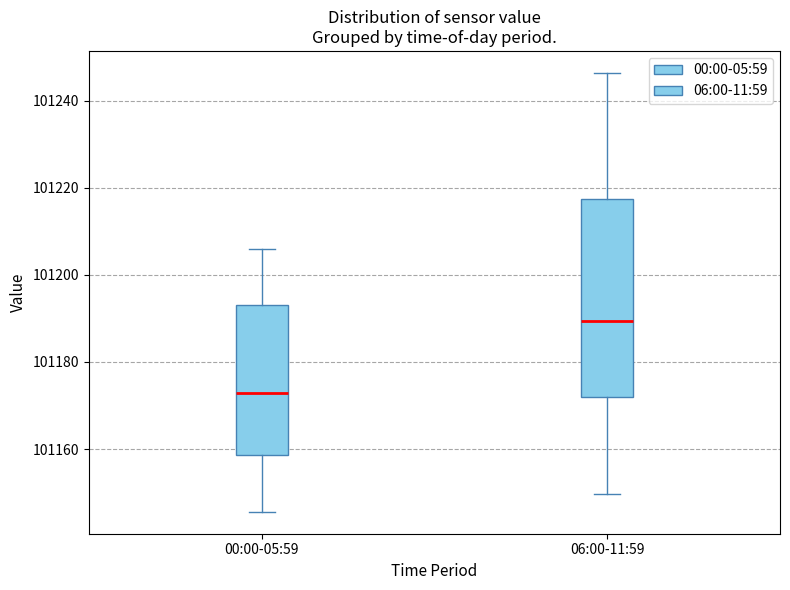

Comparing the boxes themselves (not the whiskers), which one is the tallest?

06:00-11:59